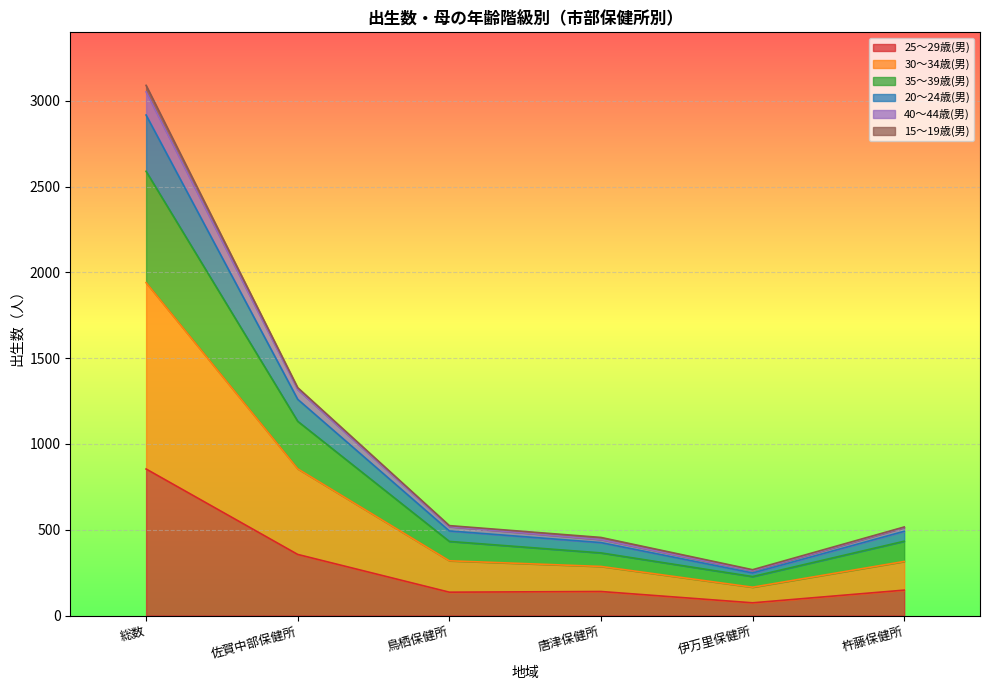

Is it true that 25～29歳(男) equals 74 at 伊万里保健所?

True